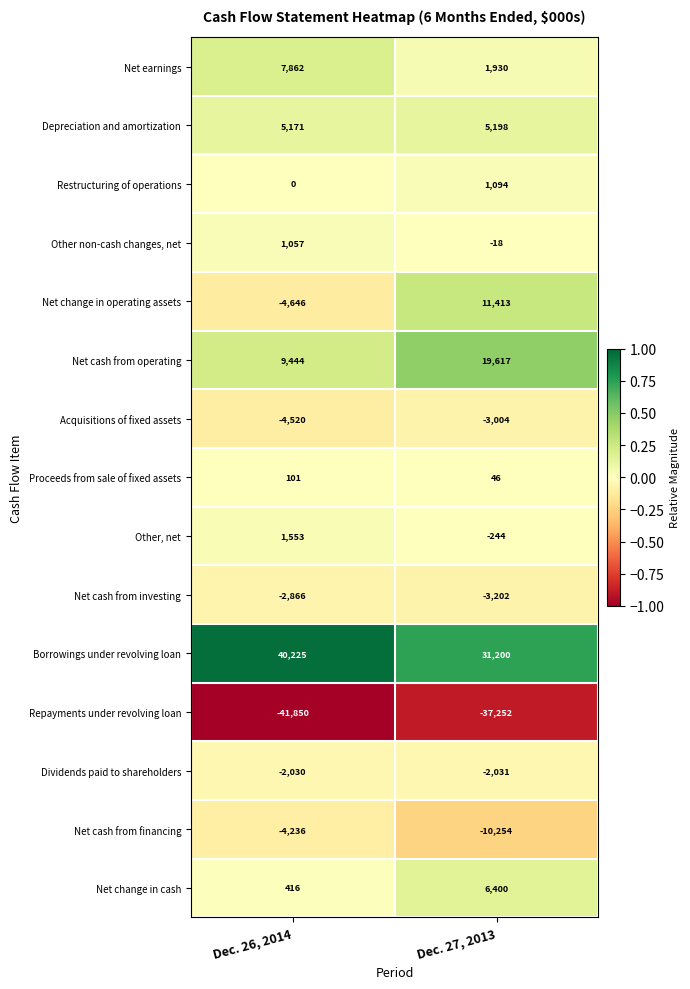

Which category has the lowest value across all series?

Dec. 26, 2014